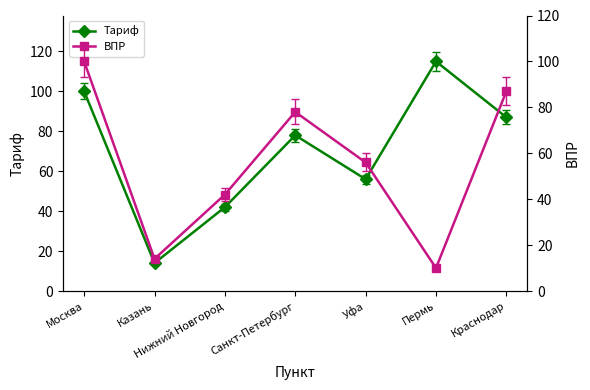

True or false: Тариф and ВПР cross at least once.

False